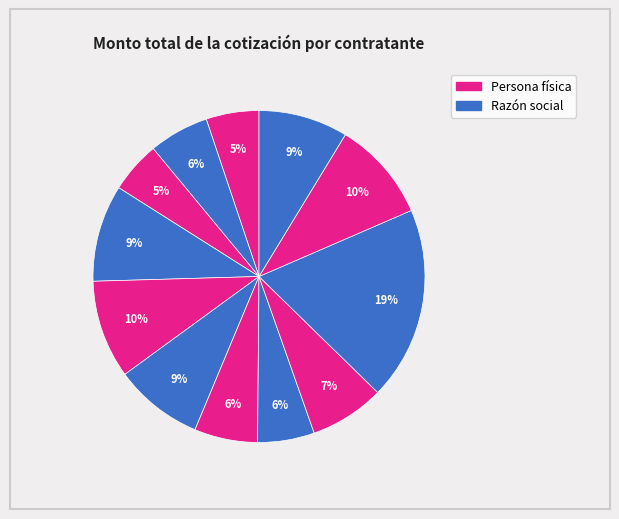

How many slices are in this pie chart?

12